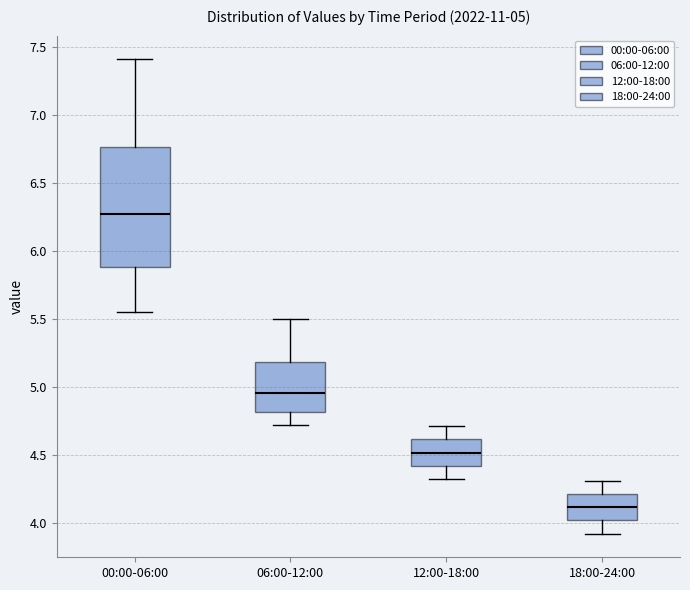

Which box is the tallest, from its lower edge to its upper edge?

00:00-06:00